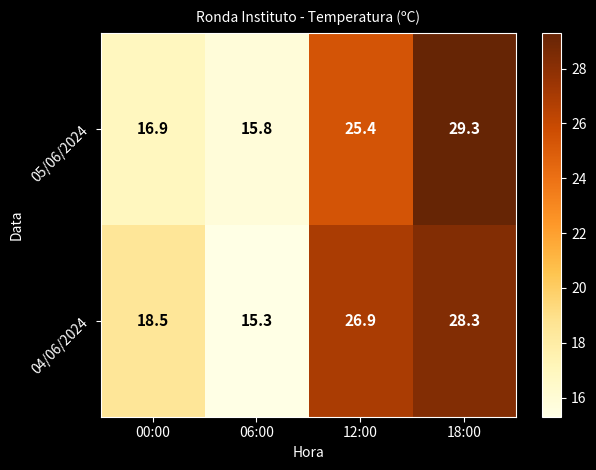

Which category has the highest value across all series?

18:00